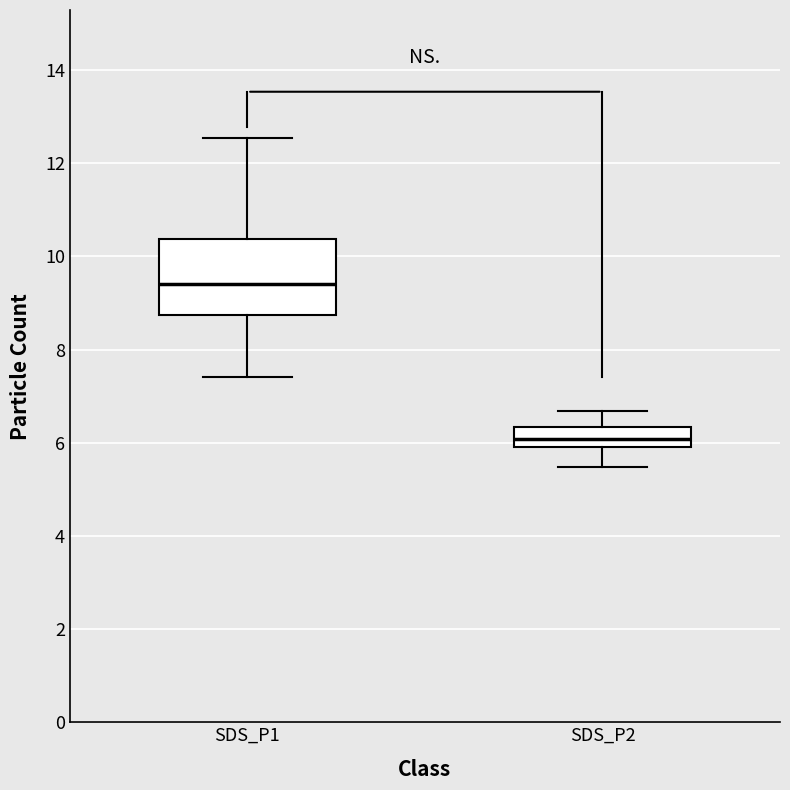

Which box's median line is the highest?

SDS_P1